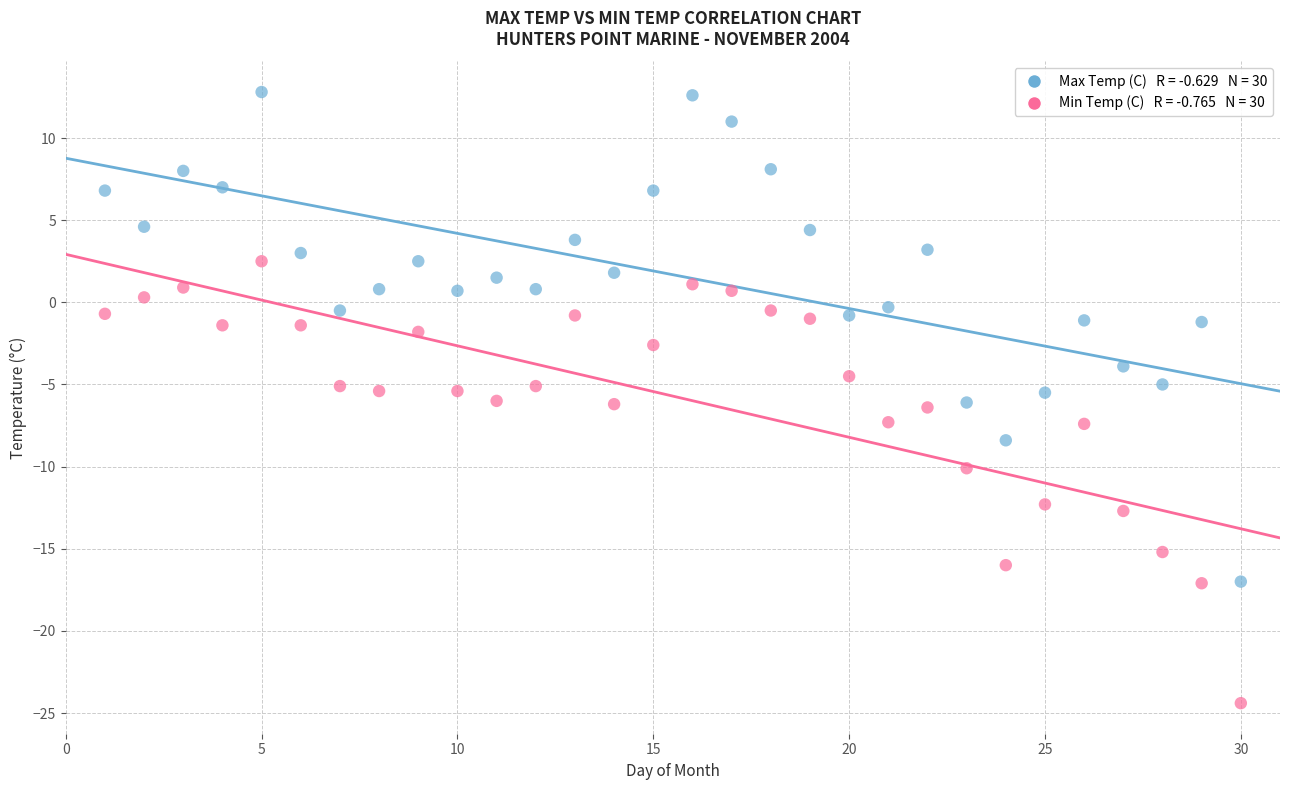

Across all data points, what is the range of Y values (max minus min)?

37.2